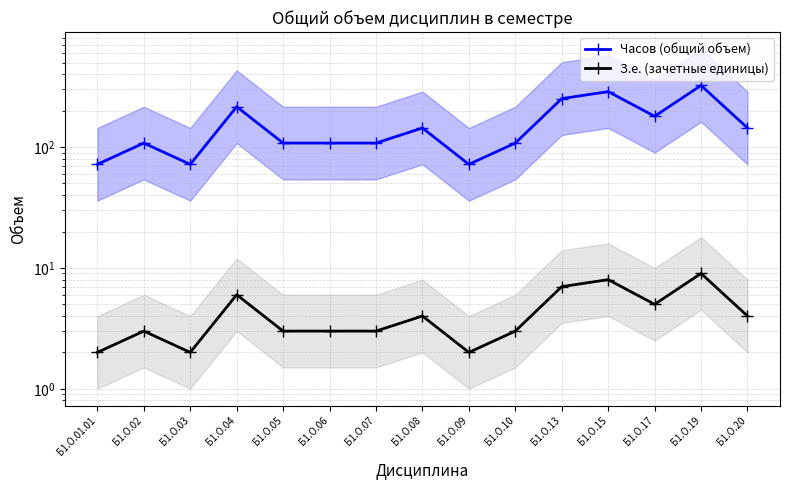

At which label does З.е. (зачетные единицы) reach its peak?

Б1.О.19